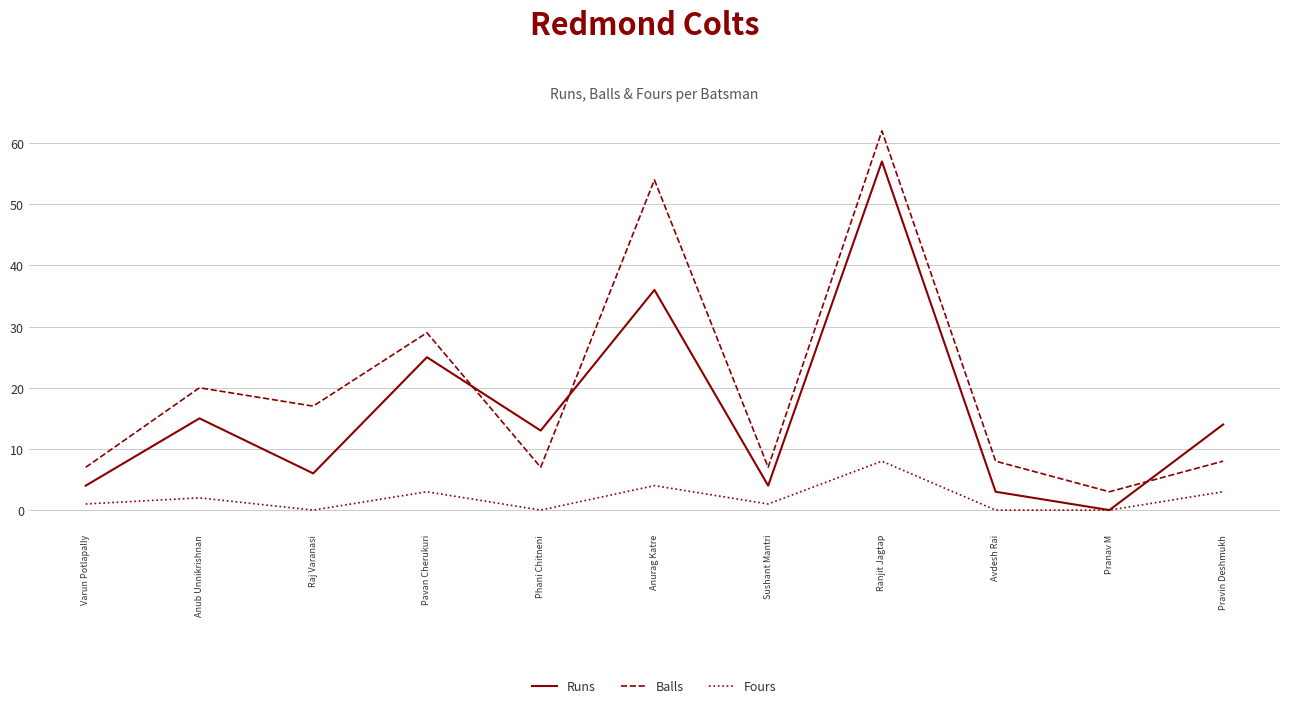

Does the chart have visible grid lines?

Yes